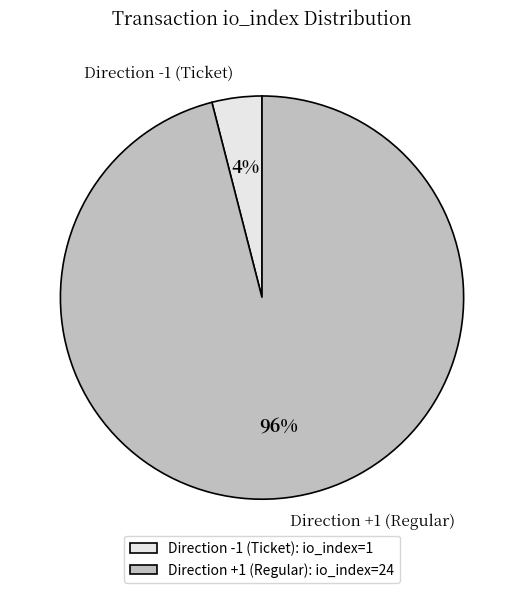

The Direction +1 (Regular) slice represents 96% of the pie. True or false?

True